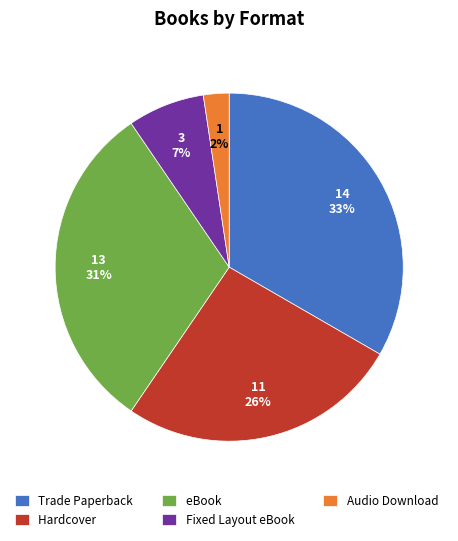

Does Hardcover account for over 50% of the chart?

No